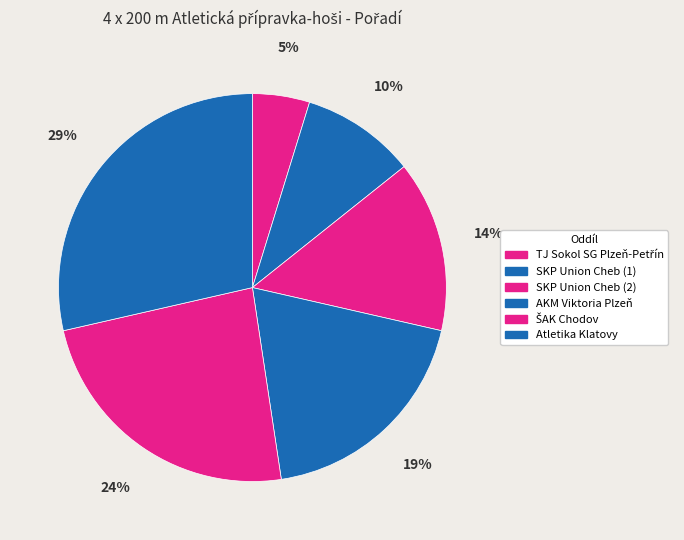

Which slice is the smallest?

TJ Sokol SG Plzeň-Petřín